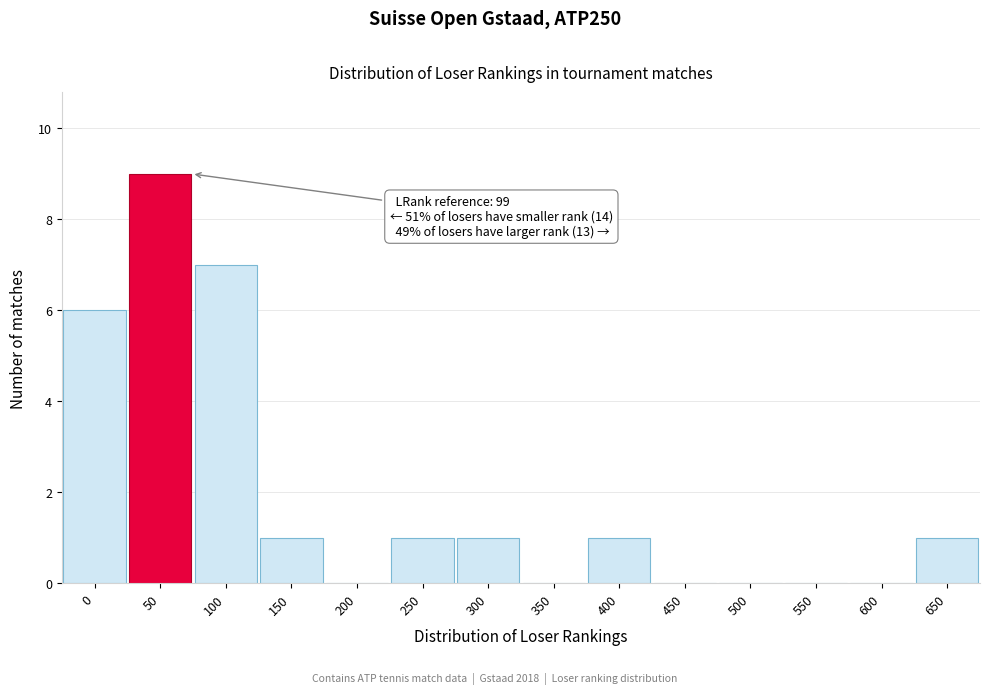

Reading right to left, what are all the values shown in this chart?

650=1	600=0	550=0	500=0	450=0	400=1	350=0	300=1	250=1	200=0	150=1	100=7	50=9	0=6